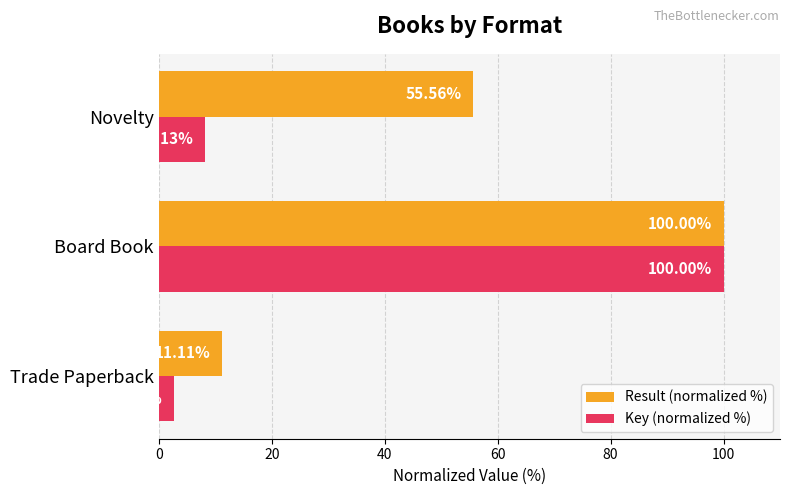

At which label is Result (normalized %) closest to 55?

Novelty